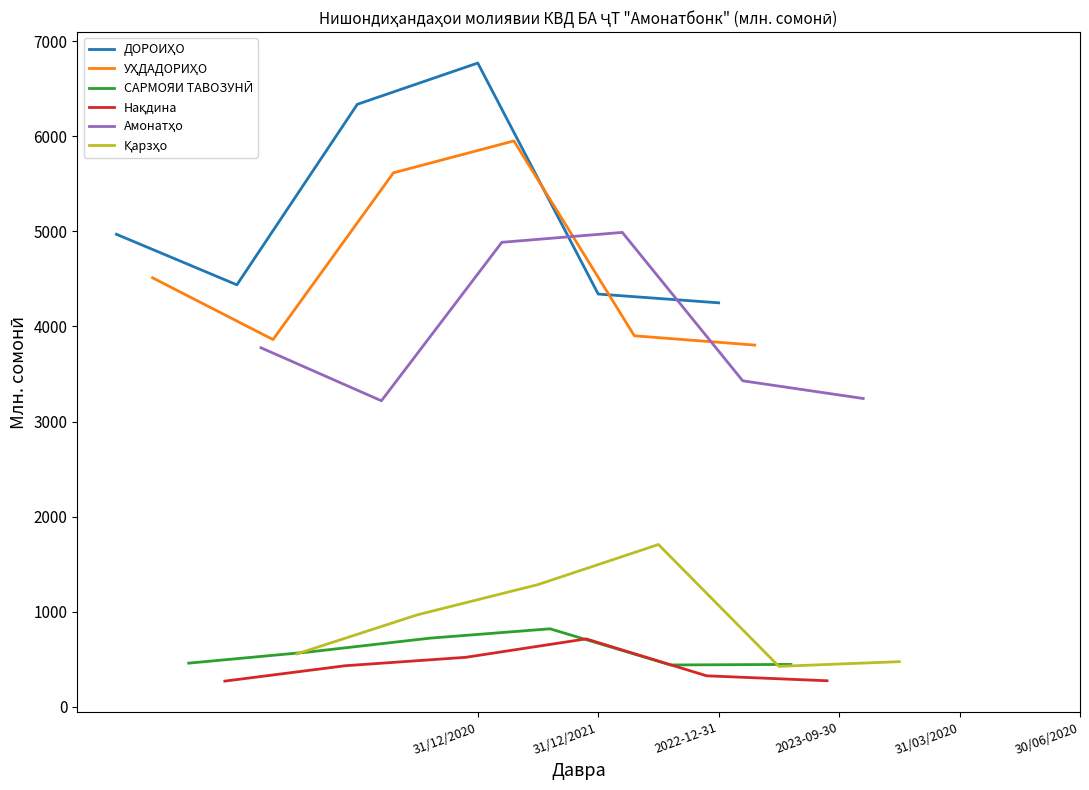

What is the difference between the highest and lowest values at 31/12/2021?

4006.9